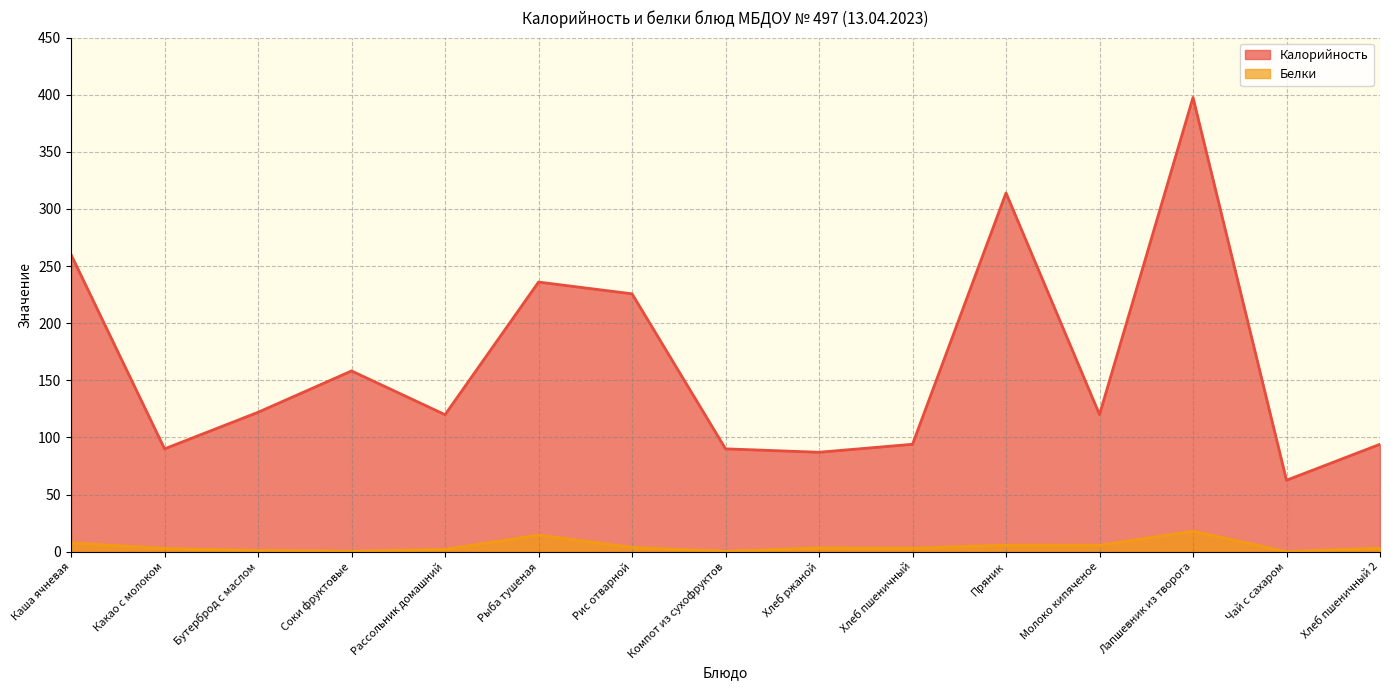

What is the minimum value shown in the chart?

0.1